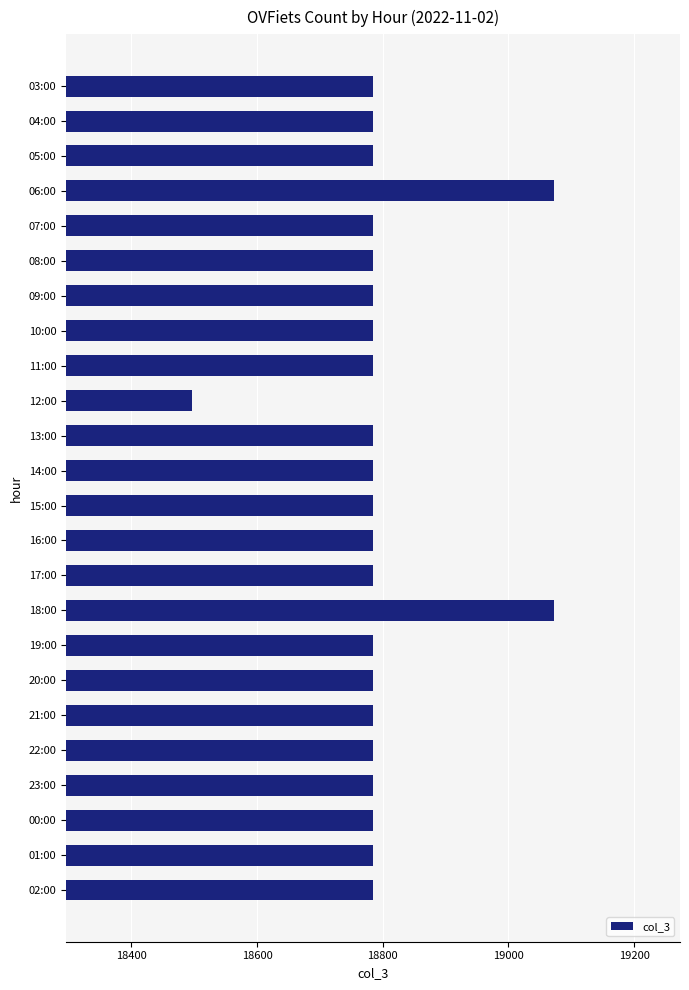

What value does the data have at 01:00?

18785